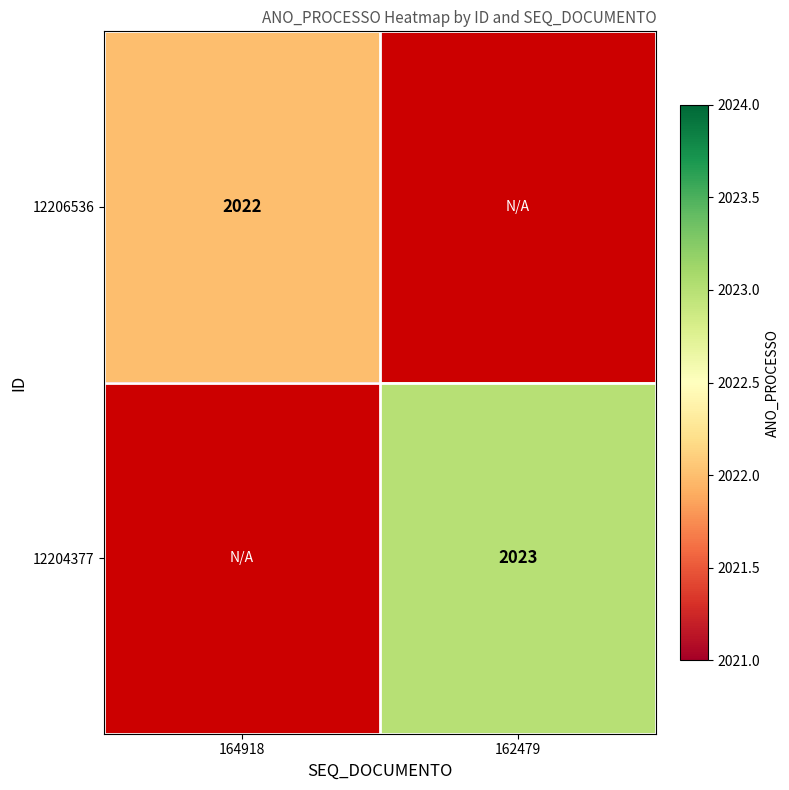

At which category does the chart reach its minimum across all series?

164918